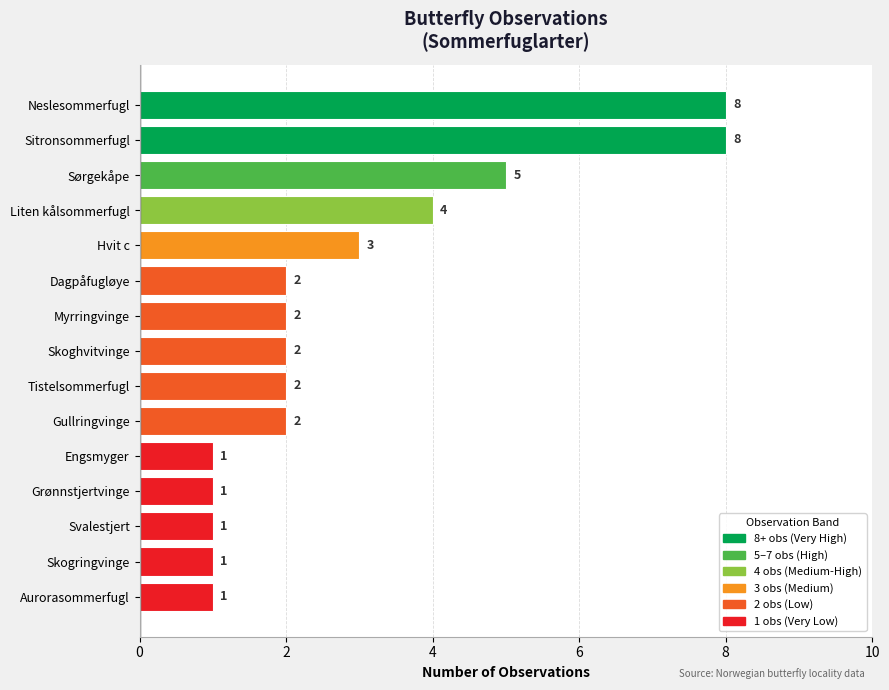

Where is the data nearest to the value 4?

Liten kålsommerfugl